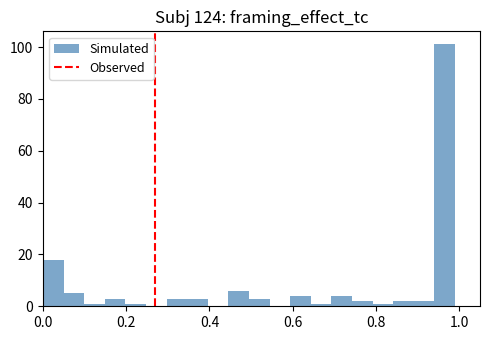

Read against the x-axis, roughly where is the centre of the tallest bar?

0.96